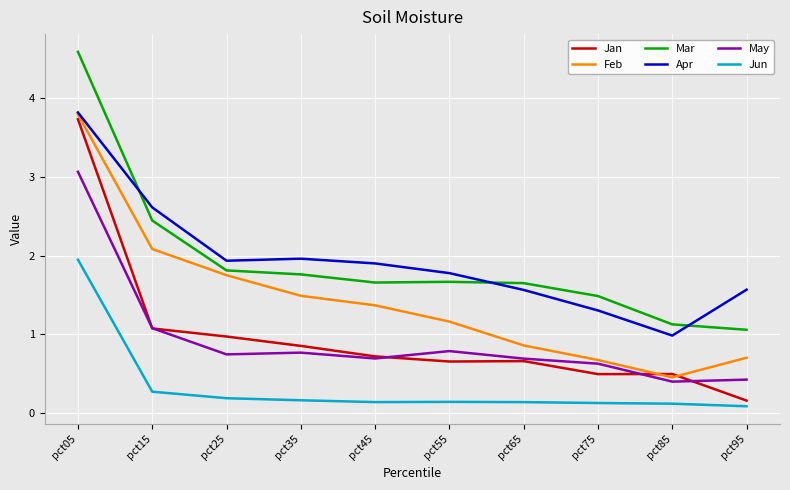

Where do Feb and Jan first cross each other?

pct75 and pct85